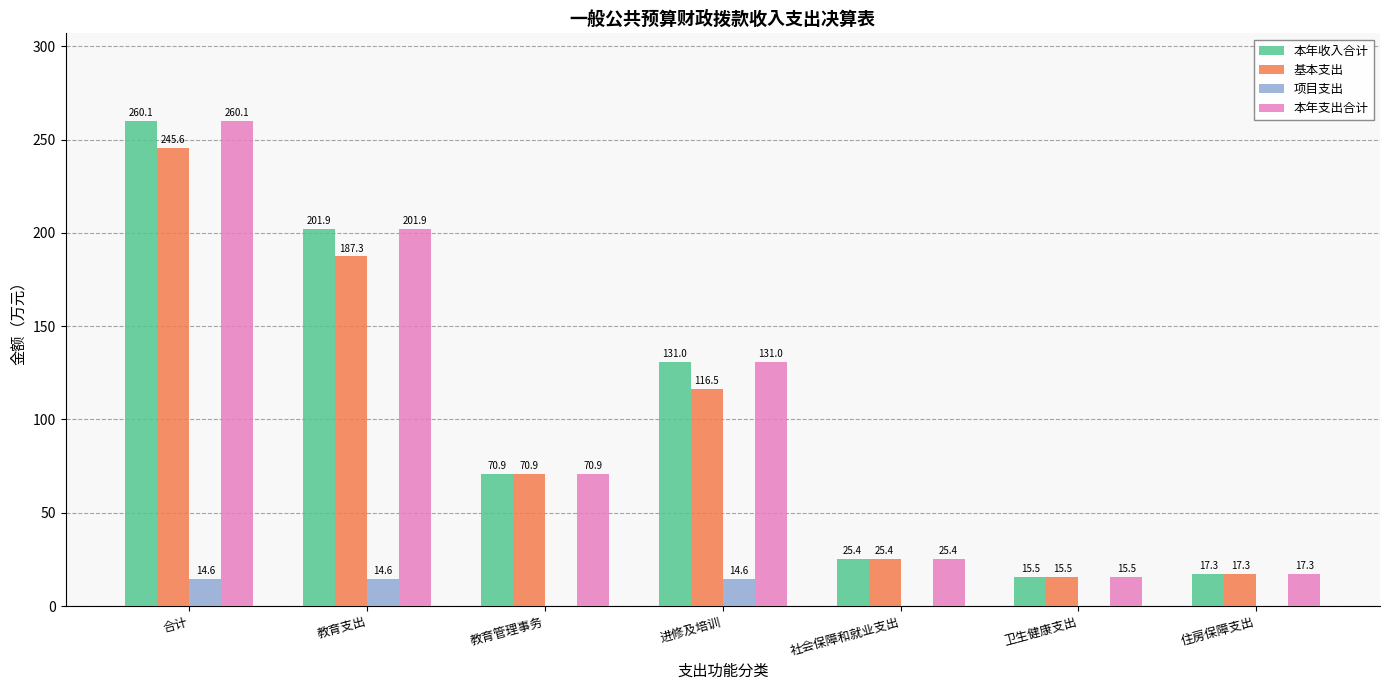

What is the total value across all series at 进修及培训?

393.1